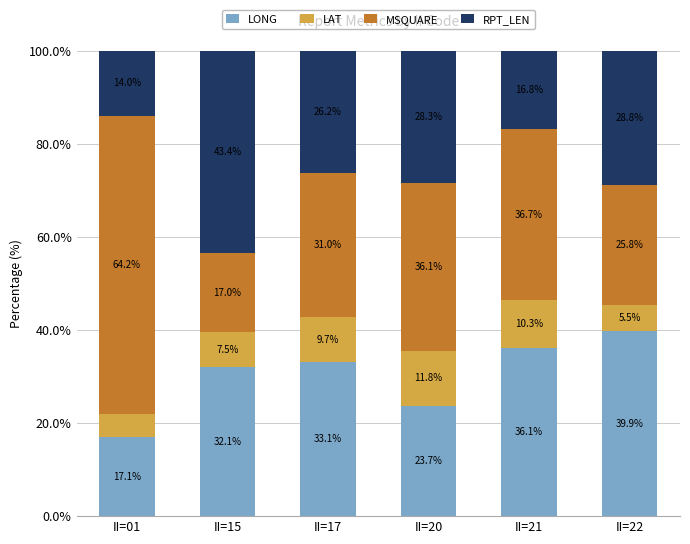

Does the chart contain stacked bars?

Yes